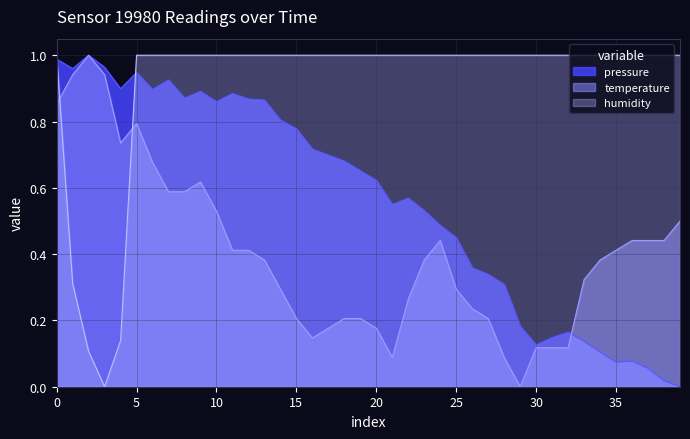

How many lines are shown in the chart?

3